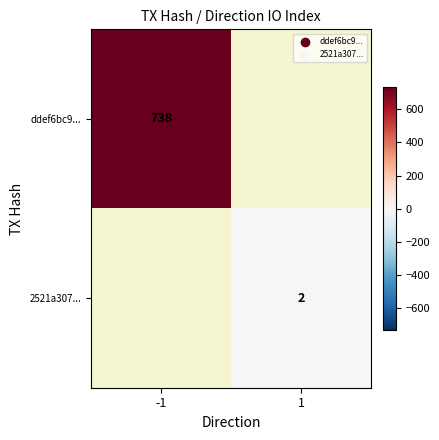

The value of ddef6bc9... at -1 is 282. True or false?

False